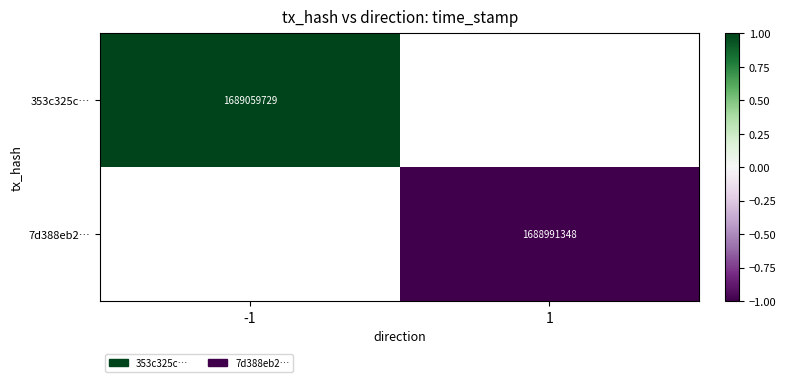

Is it true that 7d388eb2… equals 1688991348 at 1?

True